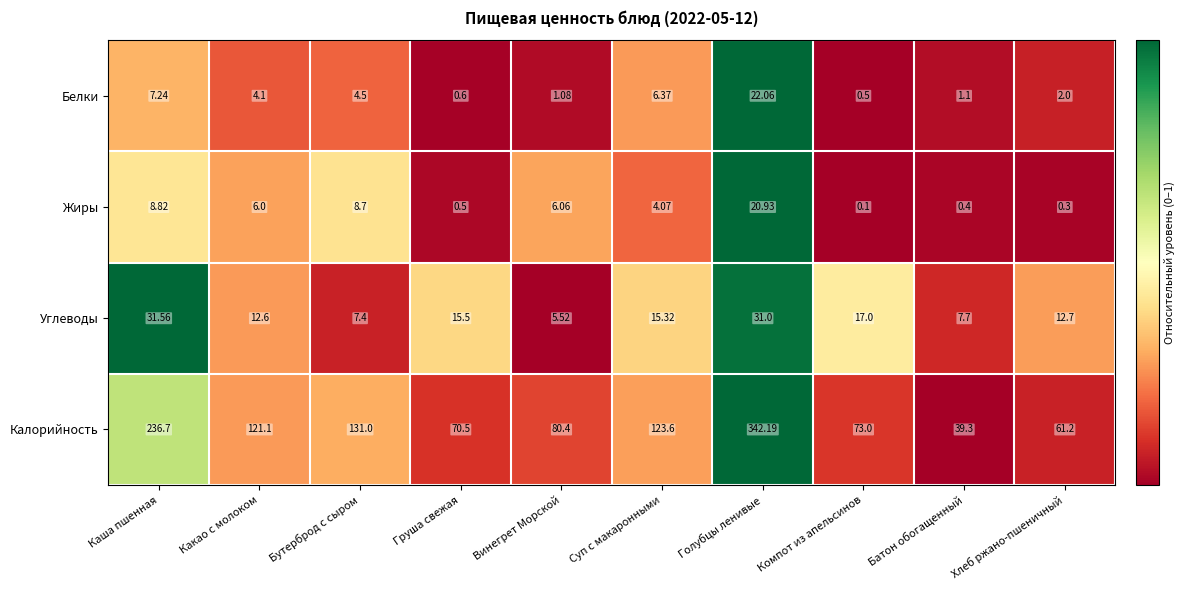

At which label does Жиры reach its minimum?

Компот из апельсинов